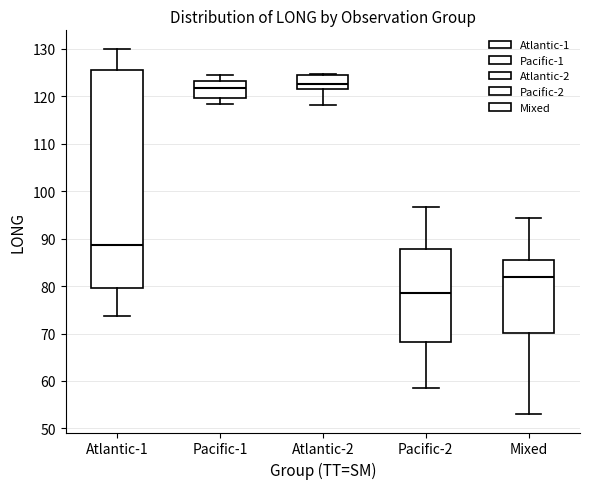

Which box is the tallest, from its lower edge to its upper edge?

Atlantic-1